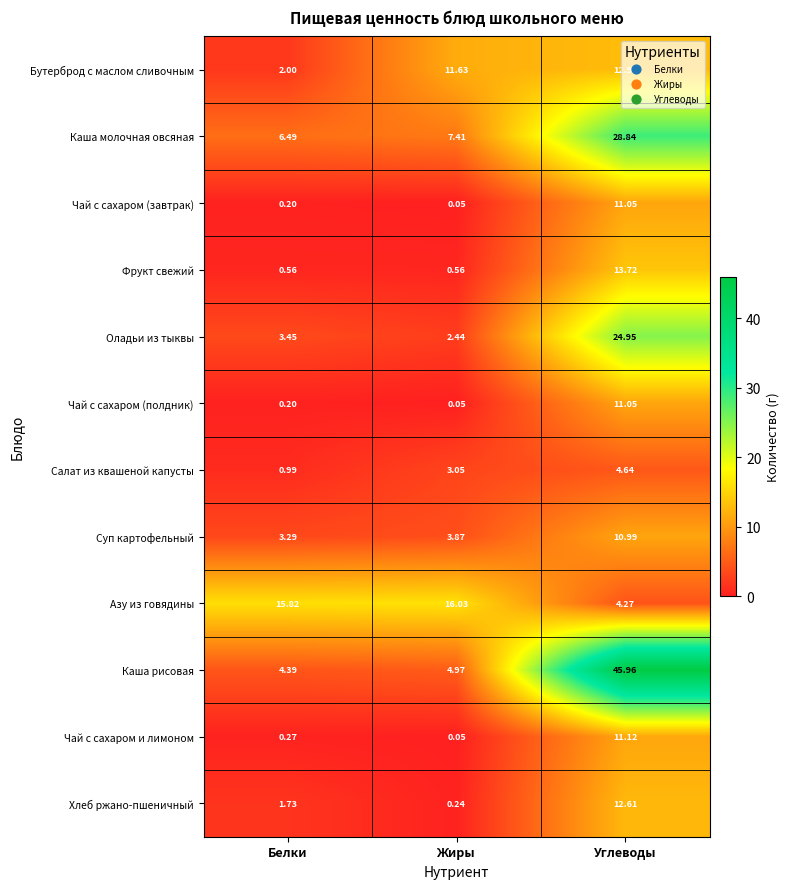

Which category has the lowest value across all series?

Жиры